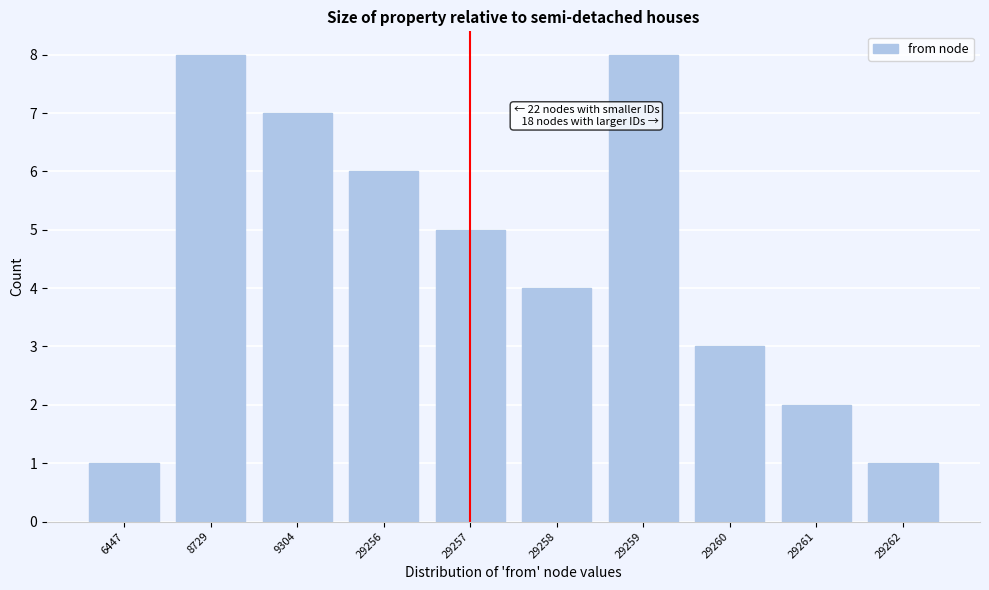

Reading right to left, transcribe all the data shown in this chart.

1	2	3	8	4	5	6	7	8	1